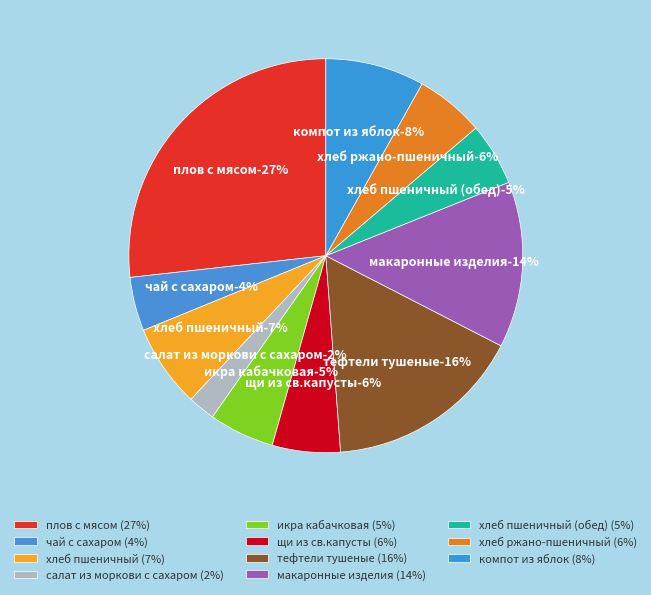

Combined, do хлеб пшеничный (обед) and хлеб пшеничный account for over 50%?

No